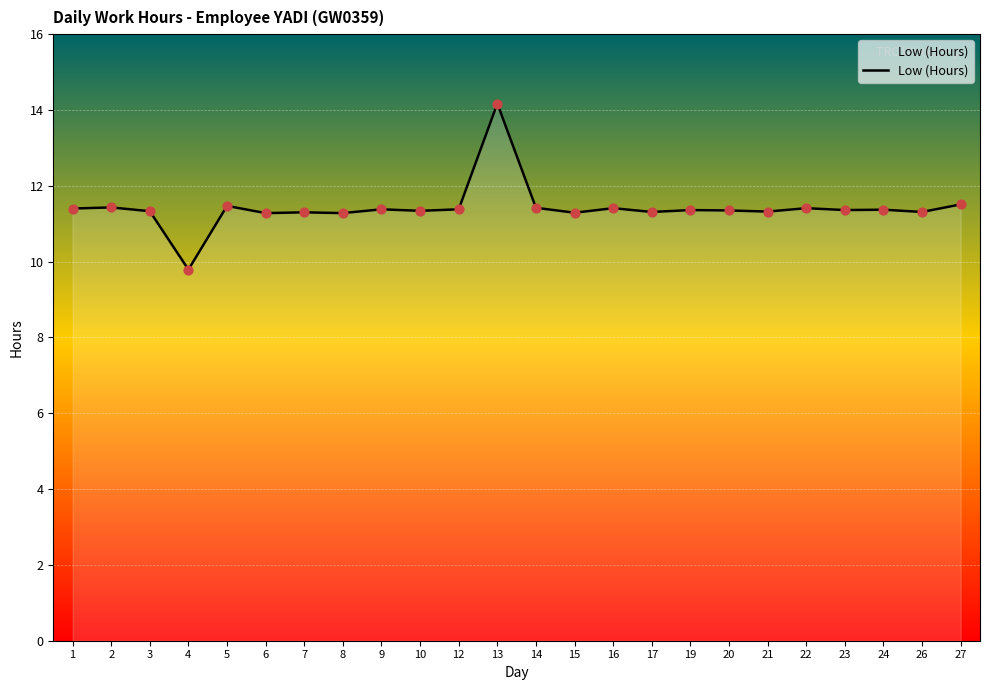

Between 12 and 9, which is larger?

12